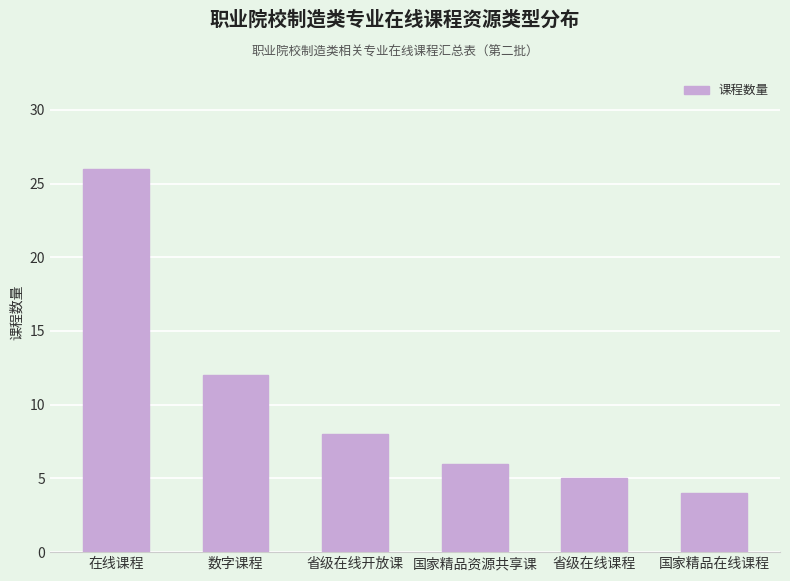

The chart shows a value of 26 at 在线课程. True or false?

True